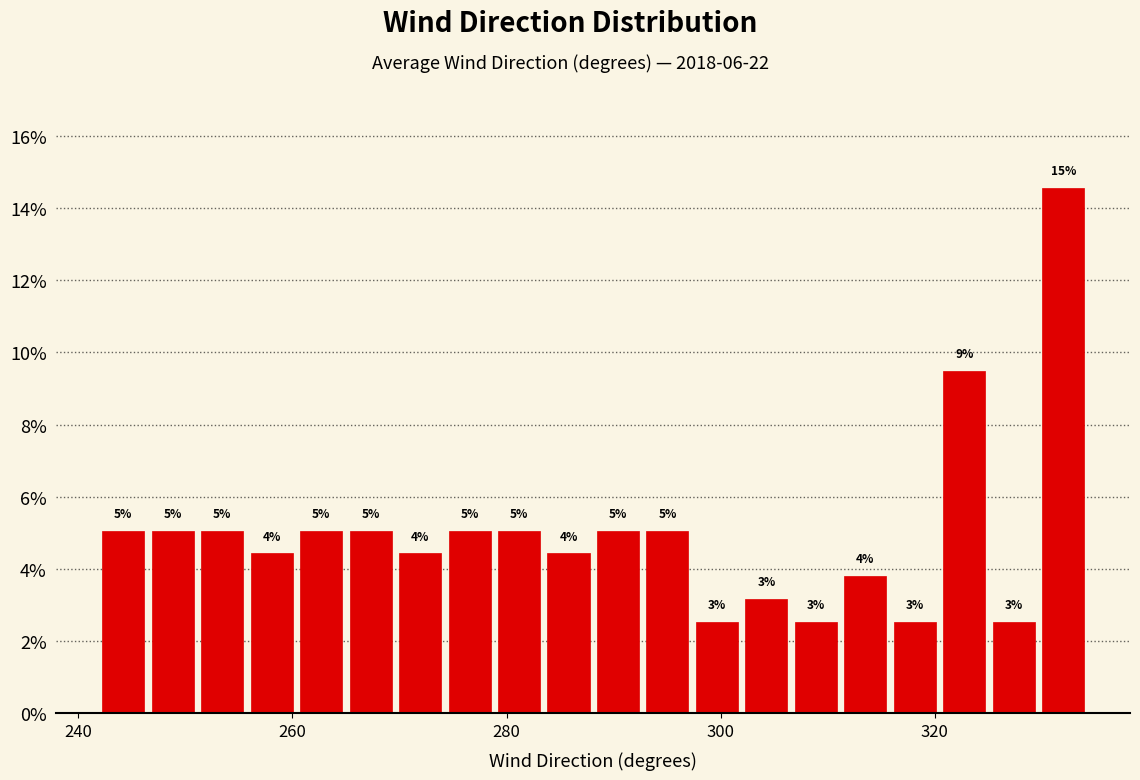

Around what value on the x-axis is the tallest bar? Give the approximate position of its centre, as read against the axis.

332